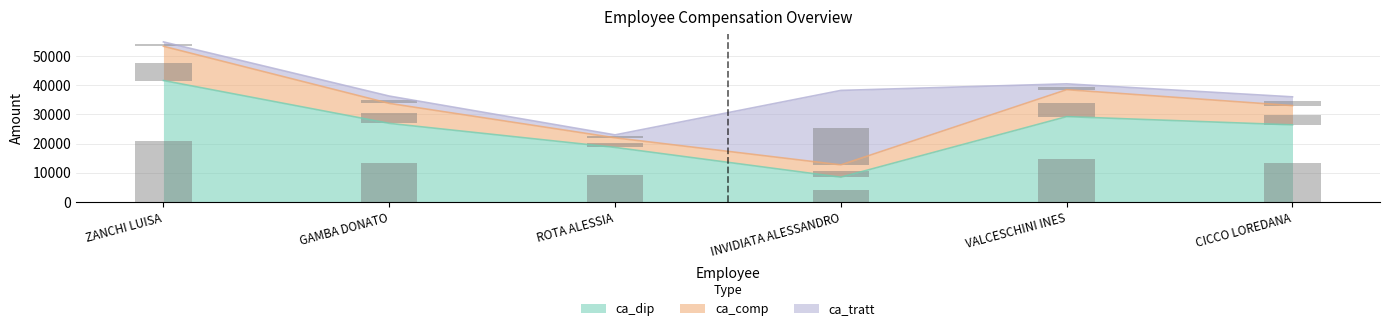

Which category has the highest value in the ca_dip series?

ZANCHI LUISA